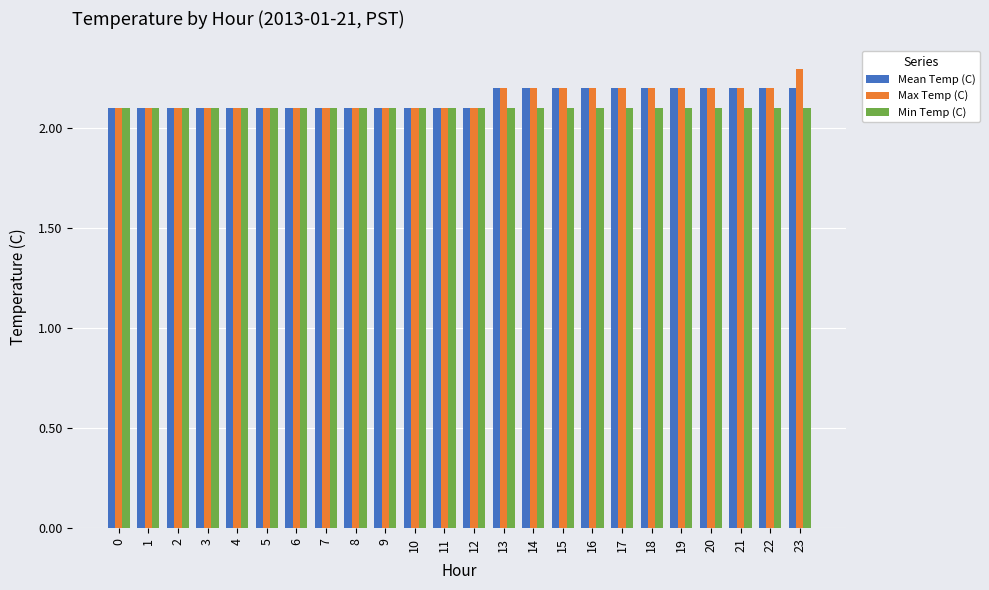

Rank the series by their maximum value, from lowest to highest.

Min Temp (C), Mean Temp (C), Max Temp (C)